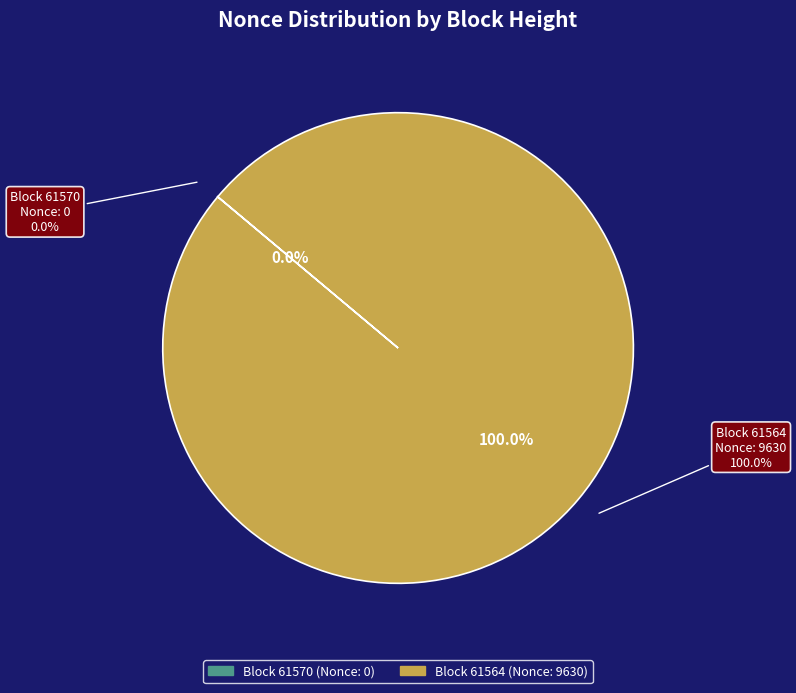

Which slice is the smallest?

61570